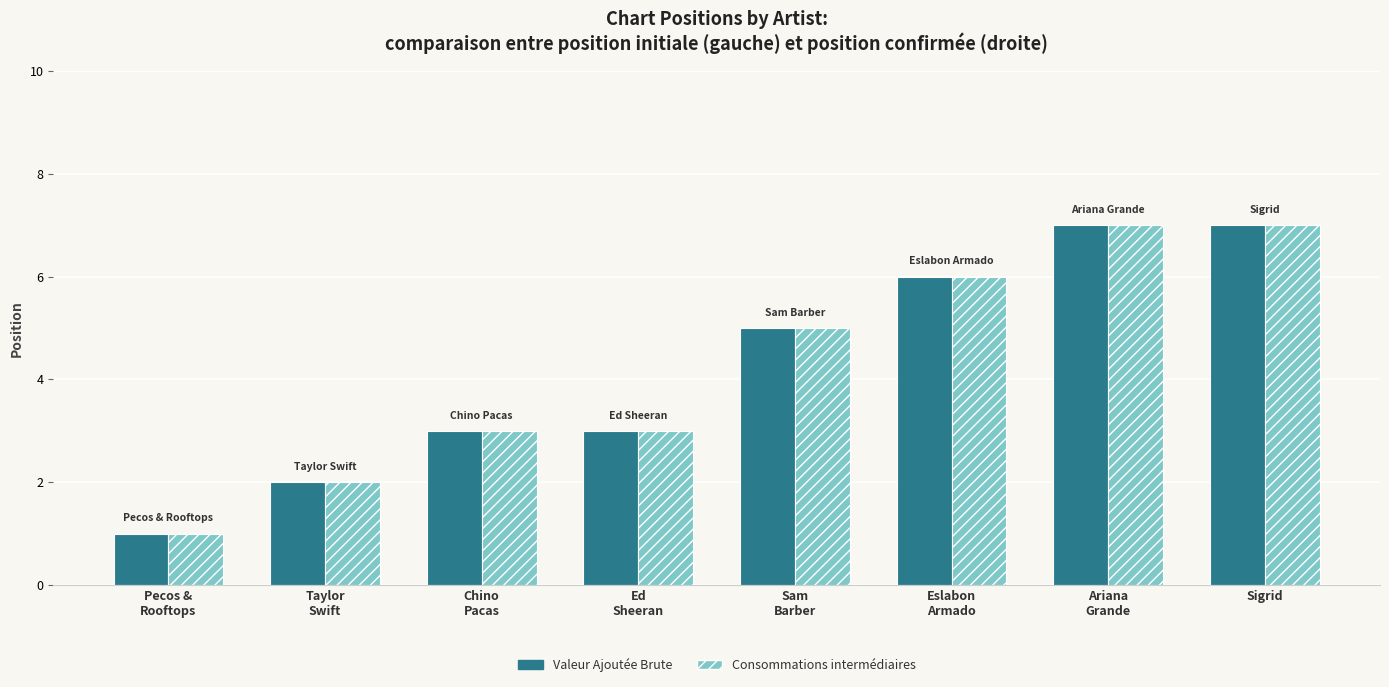

What is the lowest value of the Consommations intermédiaires series?

1